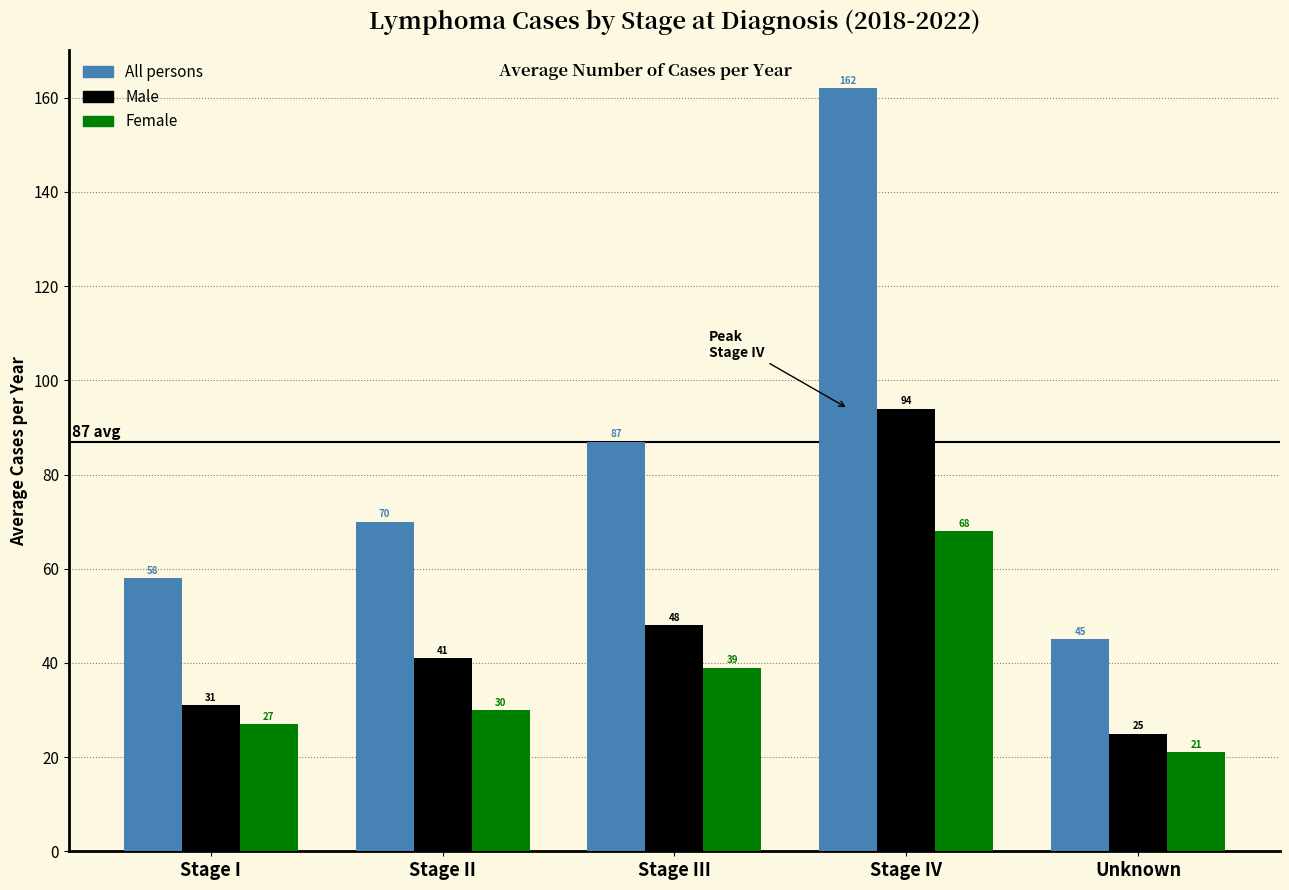

Reading right to left, list all the values displayed in this chart.

All persons: Unknown=45	Stage IV=162	Stage III=87	Stage II=70	Stage I=58
Male: Unknown=25	Stage IV=94	Stage III=48	Stage II=41	Stage I=31
Female: Unknown=21	Stage IV=68	Stage III=39	Stage II=30	Stage I=27